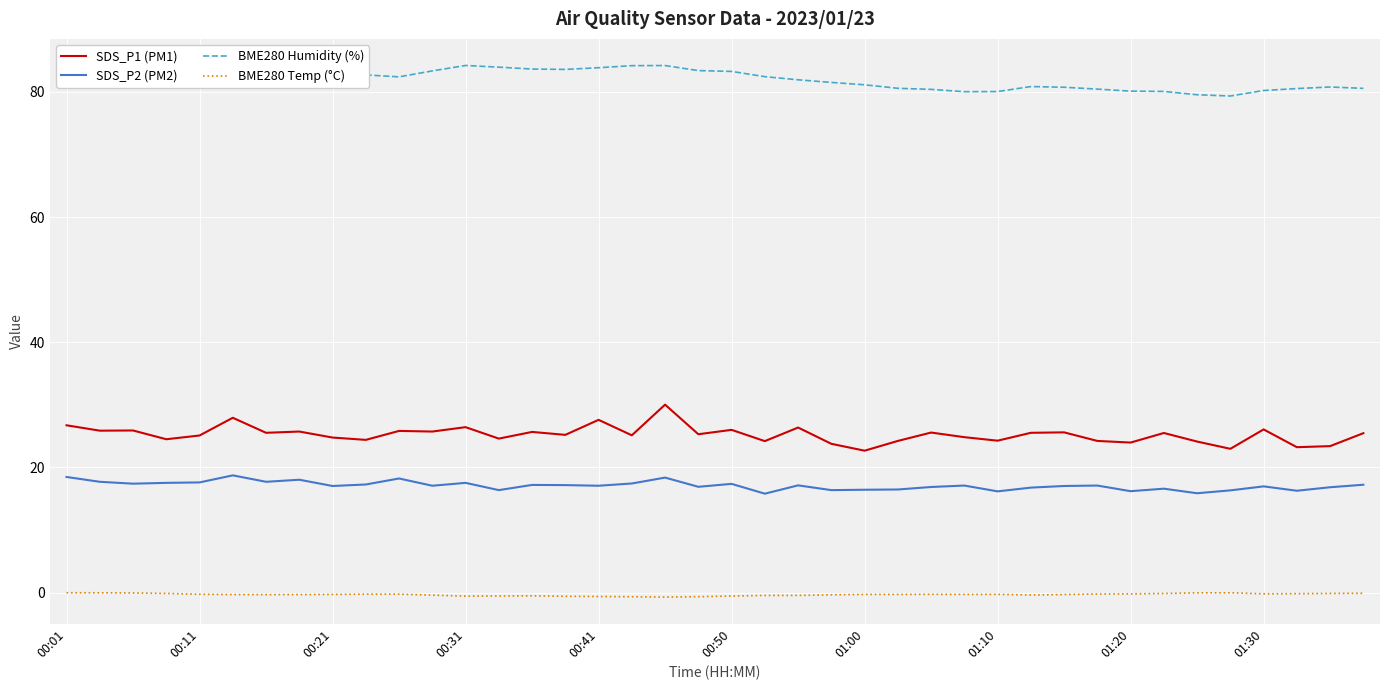

Which series has the largest total across all categories?

BME280 Humidity (%)